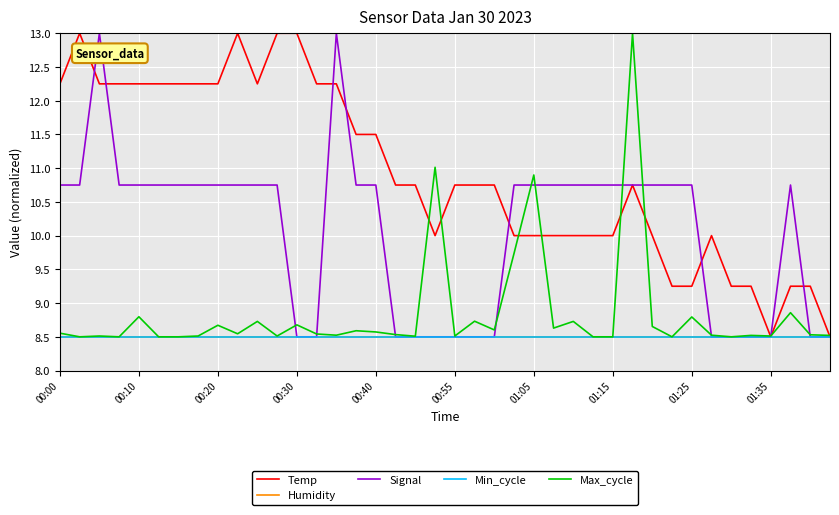

True or false: Signal and Min_cycle cross at least once.

False